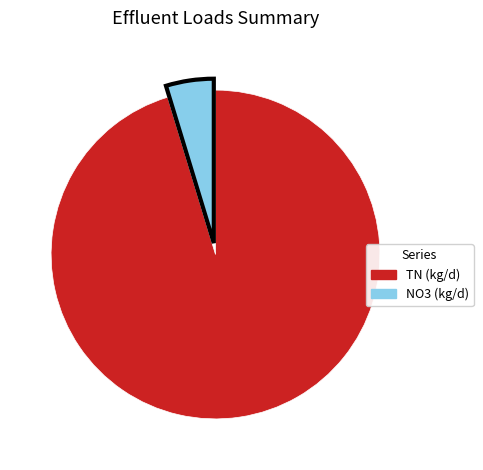

Count the number of slices in the pie.

2